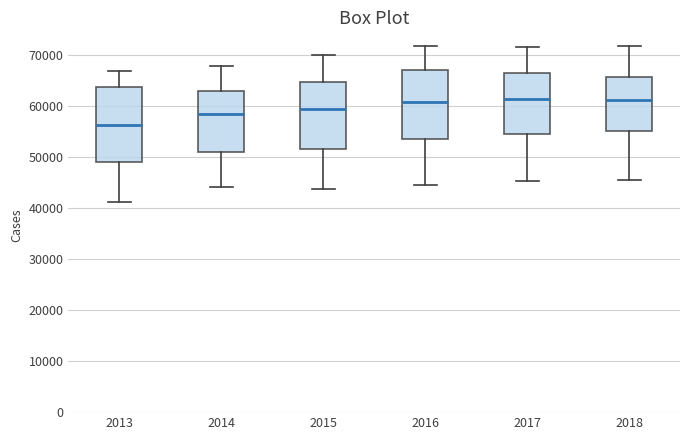

Reading left to right, read every box against the y-axis: the position of its median line, the range the box covers, and the ends of its whiskers. The values are not printed on the chart, so give them approximately, as read against the axis.

2013: median 56000, box 49000 to 64000, whiskers 41000 to 67000
2014: median 59000, box 51000 to 63000, whiskers 44000 to 68000
2015: median 59000, box 52000 to 65000, whiskers 44000 to 70000
2016: median 61000, box 53000 to 67000, whiskers 44000 to 72000
2017: median 61000, box 55000 to 67000, whiskers 45000 to 72000
2018: median 61000, box 55000 to 66000, whiskers 45000 to 72000